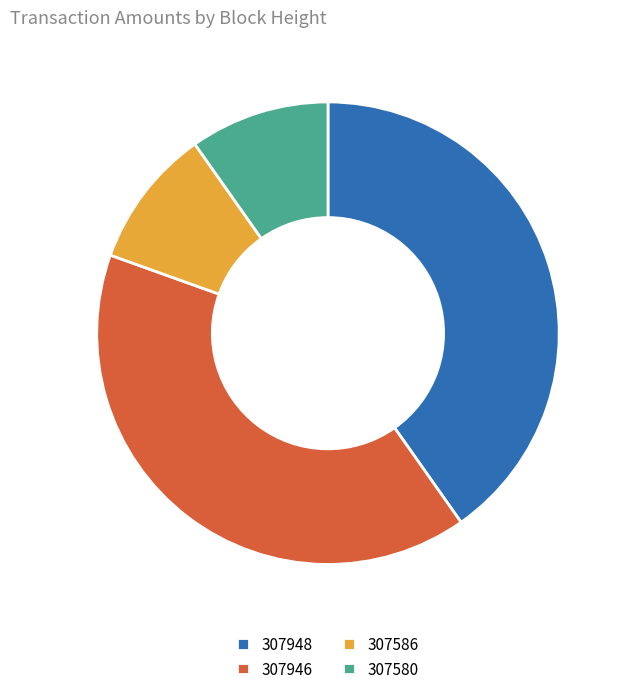

Approximately how many times larger is the value at 307946 compared to 307580?

4.1